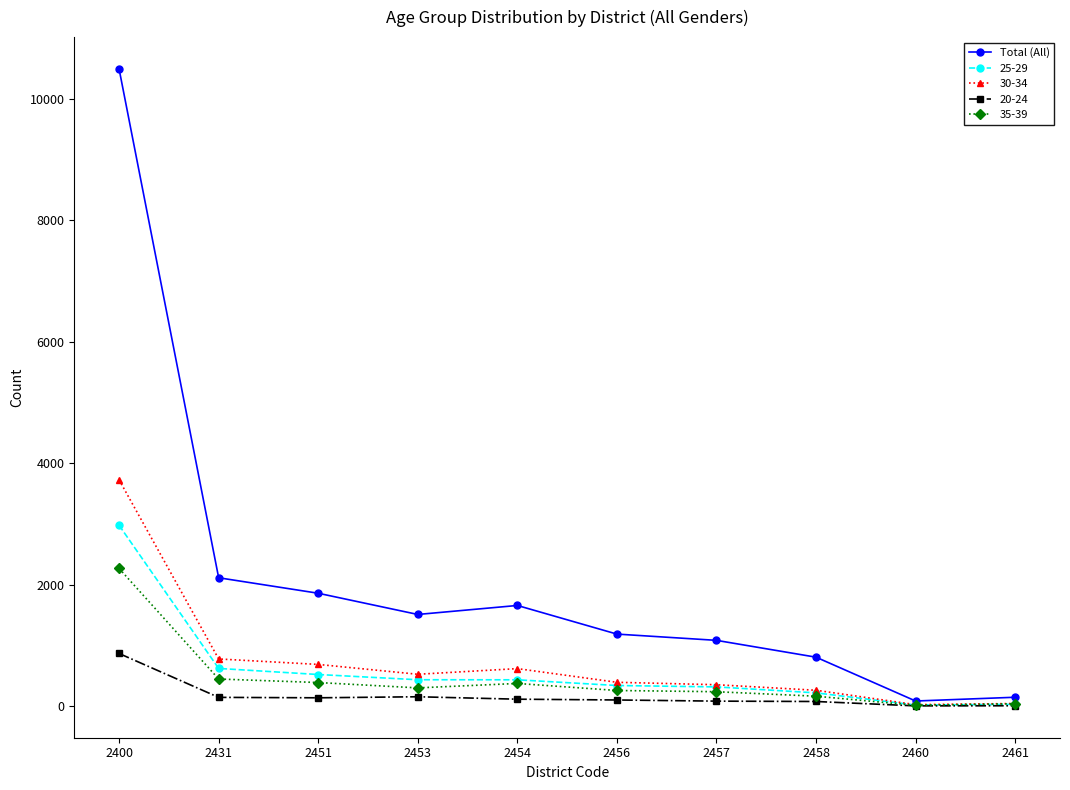

The value of 30-34 at 2431 is 782. True or false?

True